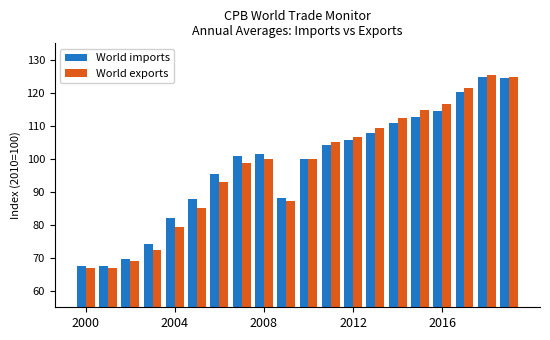

What is the average value of the World imports series?

98.0